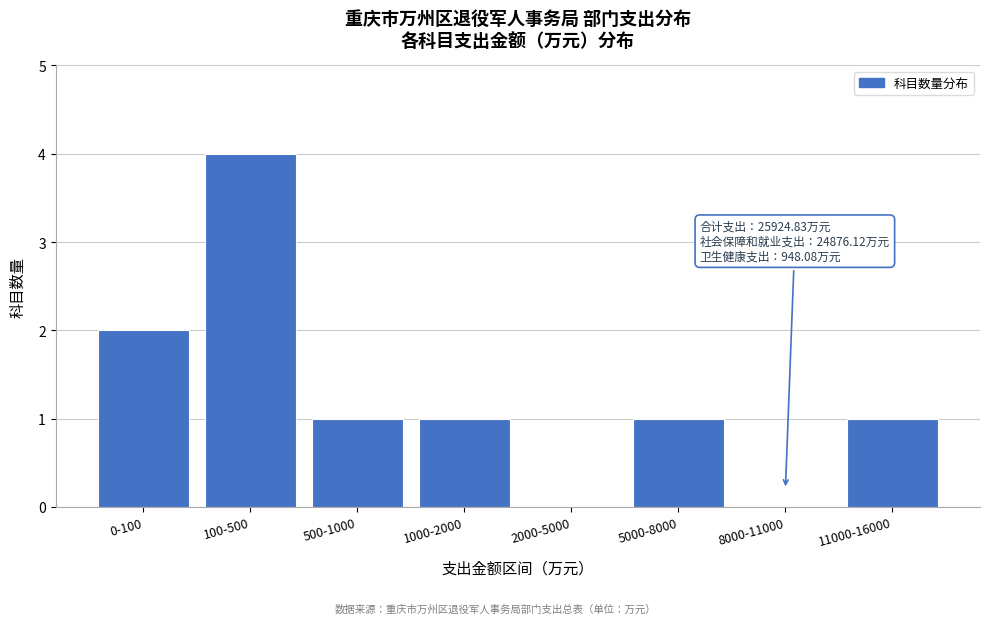

Reading left to right, transcribe all the data shown in this chart.

0-100=2	100-500=4	500-1000=1	1000-2000=1	2000-5000=0	5000-8000=1	8000-11000=0	11000-16000=1